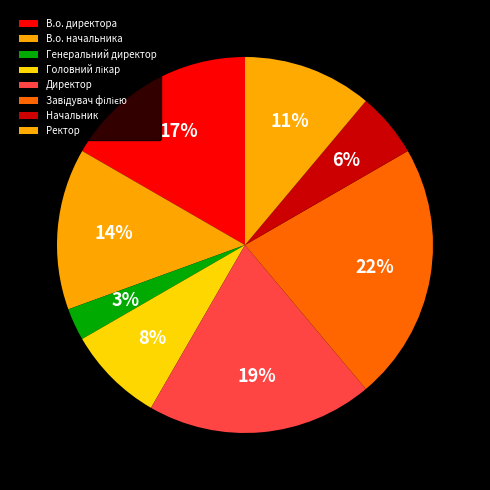

How many segments does this pie chart have?

8